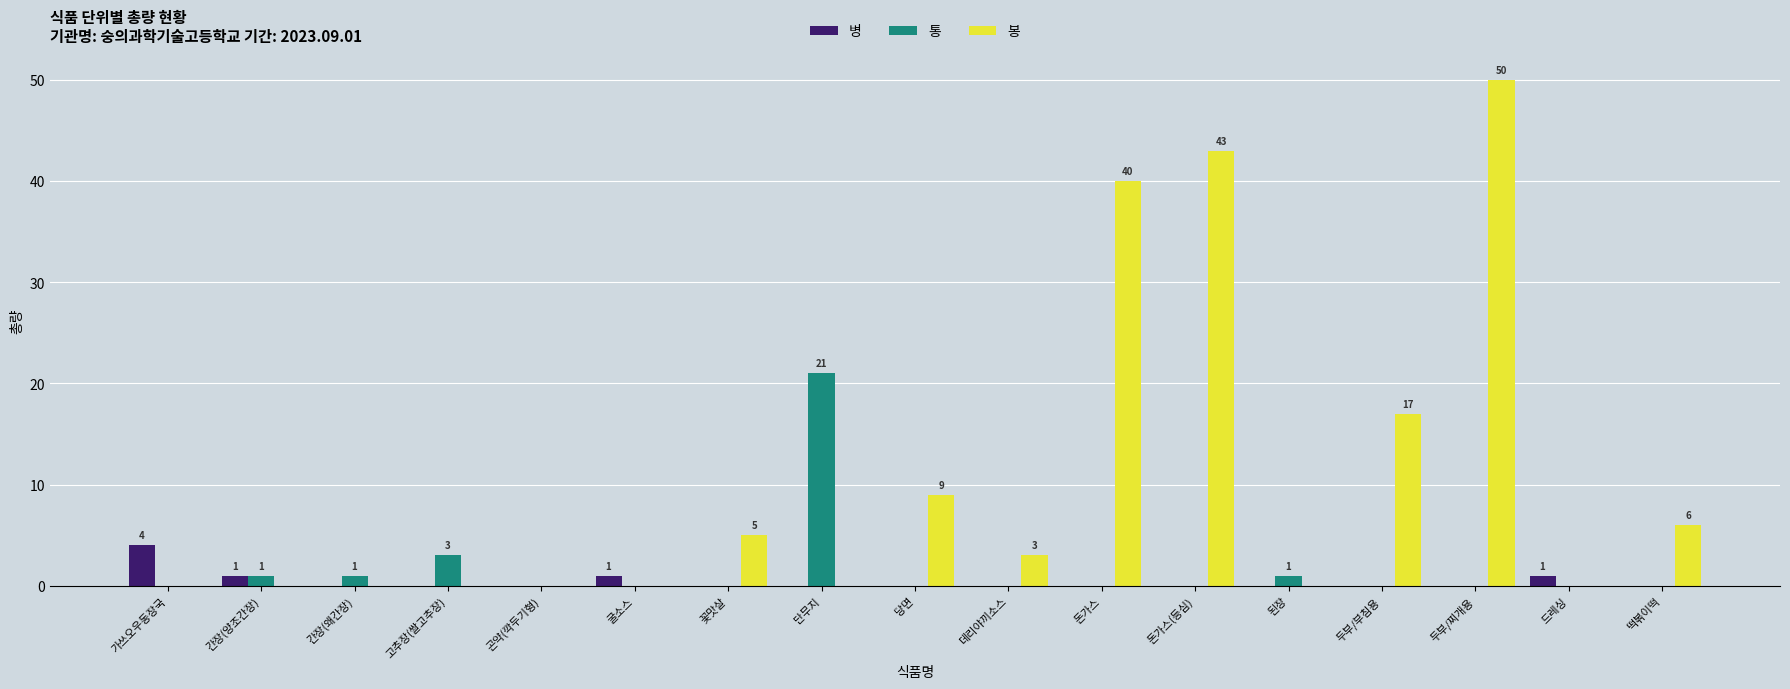

Which series changed the most between 곤약(깍두기형) and 돈가스(등심)?

봉